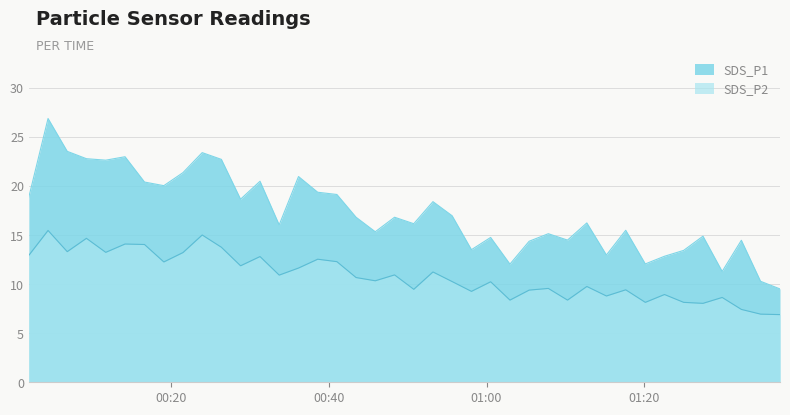

List the labels in order of SDS_P1 value, smallest first.

2024/01/26 01:37:13, 2024/01/26 01:34:45, 2024/01/26 01:29:53, 2024/01/26 01:02:58, 2024/01/26 01:20:08, 2024/01/26 01:22:34, 2024/01/26 01:15:12, 2024/01/26 01:25:00, 2024/01/26 00:58:05, 2024/01/26 01:05:24, 2024/01/26 01:32:19, 2024/01/26 01:10:16, 2024/01/26 01:00:31, 2024/01/26 01:27:27, 2024/01/26 01:07:50, 2024/01/26 00:45:53, 2024/01/26 01:17:39, 2024/01/26 00:33:42, 2024/01/26 00:50:46, 2024/01/26 01:12:43, 2024/01/26 00:43:27, 2024/01/26 00:48:20, 2024/01/26 00:55:38, 2024/01/26 00:53:12, 2024/01/26 00:28:48, 2024/01/26 00:01:57, 2024/01/26 00:41:01, 2024/01/26 00:38:35, 2024/01/26 00:19:04, 2024/01/26 00:16:37, 2024/01/26 00:31:16, 2024/01/26 00:36:09, 2024/01/26 00:21:30, 2024/01/26 00:11:42, 2024/01/26 00:26:22, 2024/01/26 00:09:15, 2024/01/26 00:14:09, 2024/01/26 00:23:56, 2024/01/26 00:06:49, 2024/01/26 00:04:23